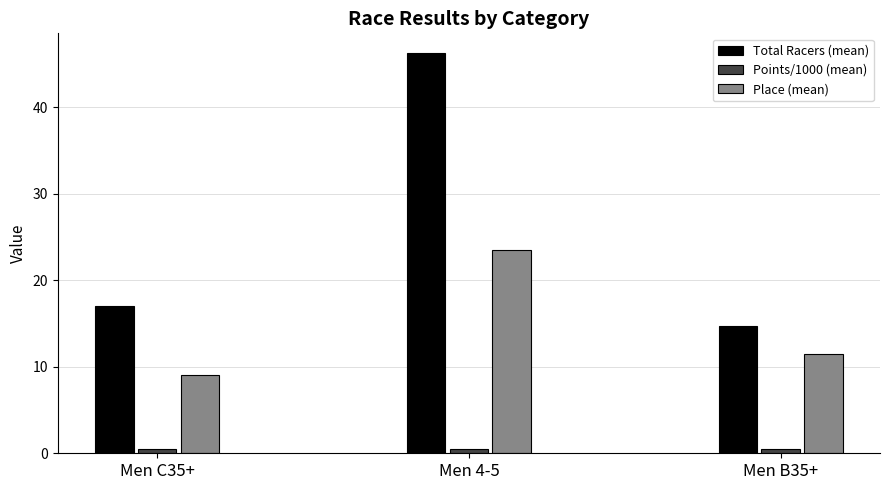

What is the sum of all Points/1000 (mean) values?

1.6